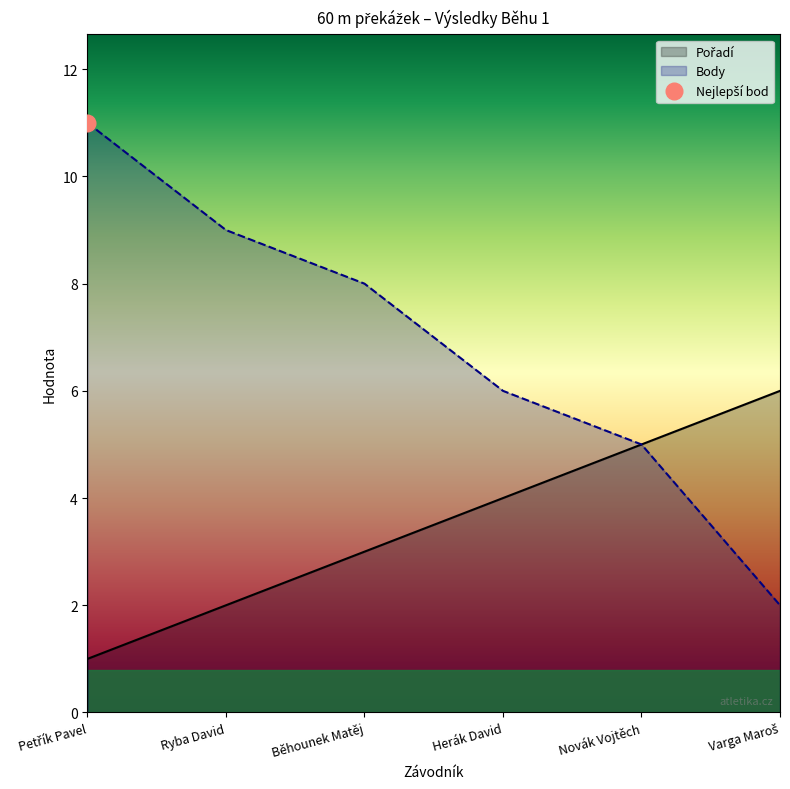

Read the Pořadí value at Varga Maroš.

6